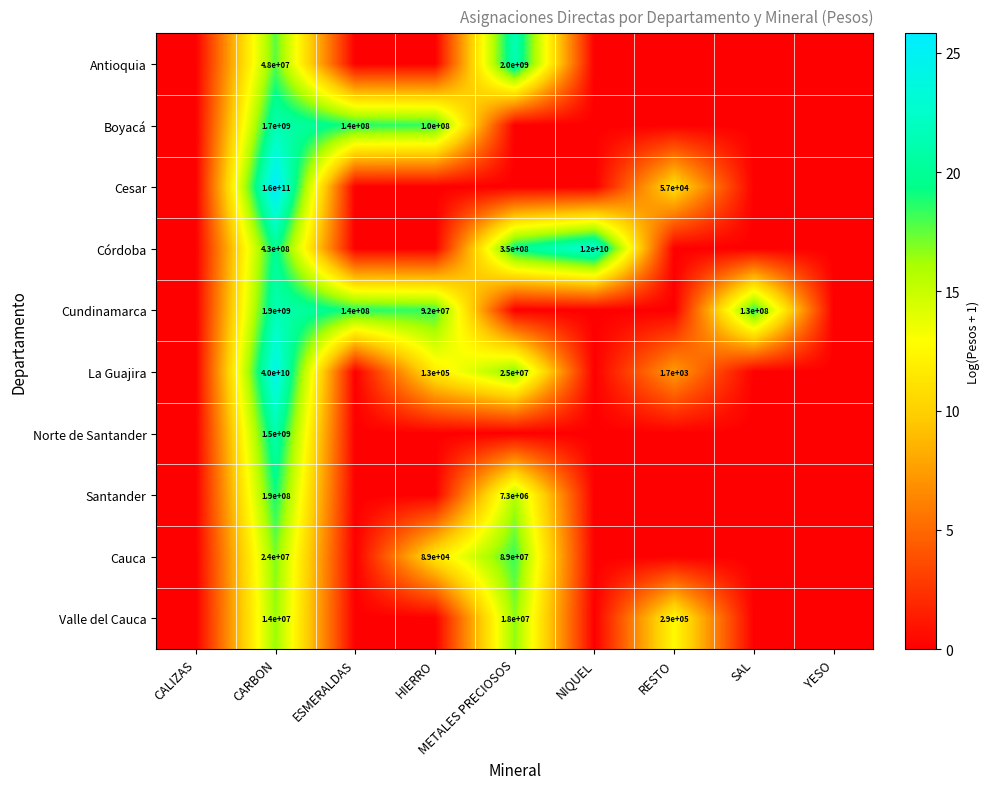

The Cundinamarca series shows 1900000000 at CARBON. True or false?

True